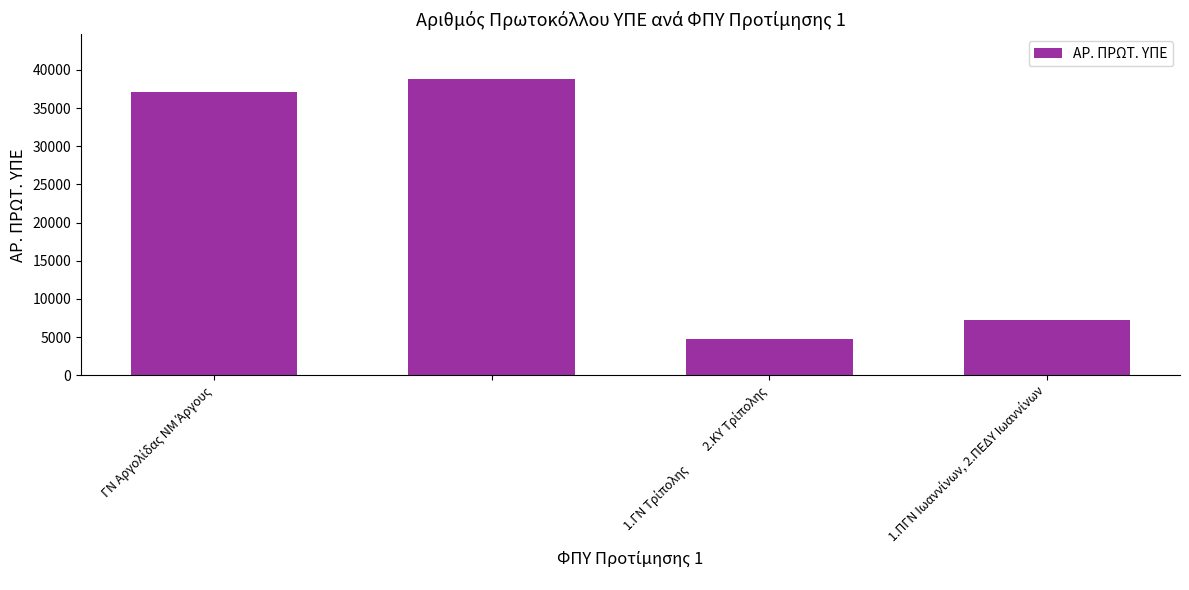

What is the minimum value shown in the chart?

4713